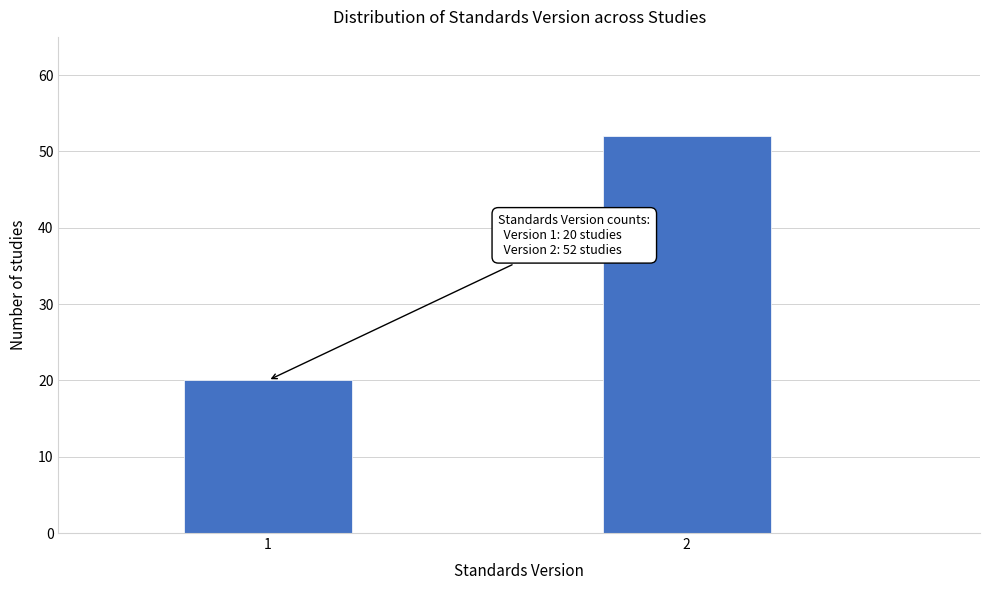

Reading left to right, what are all the values shown in this chart?

20	52